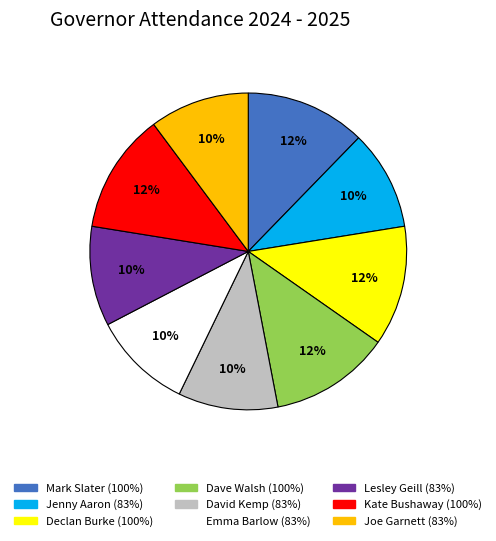

Is there any slice that represents more than half of the pie?

No